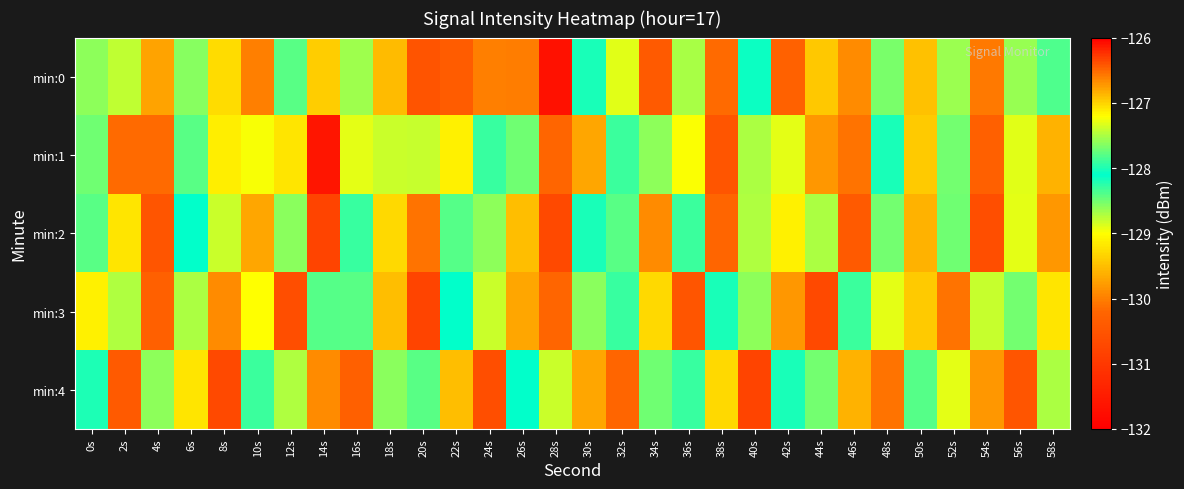

Which label corresponds to the largest value in the chart?

26s